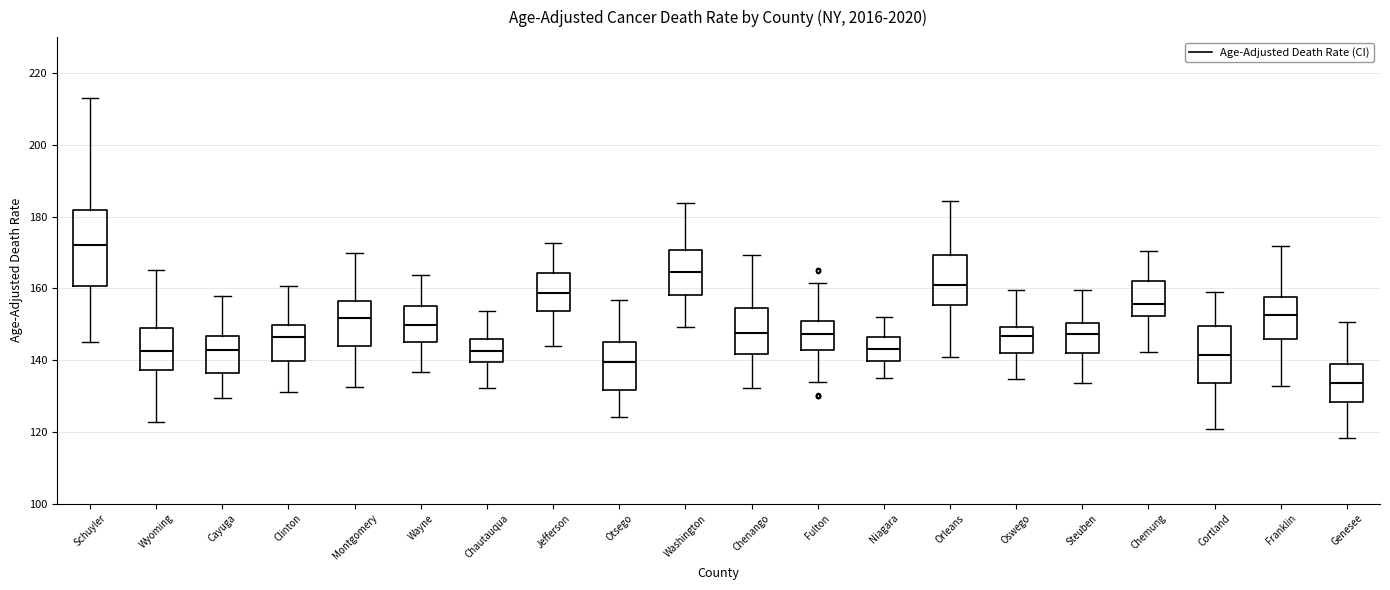

Where does the median line of the box for Genesee sit on the y-axis? The values are not printed on the chart, so give them approximately, as read against the axis.

134